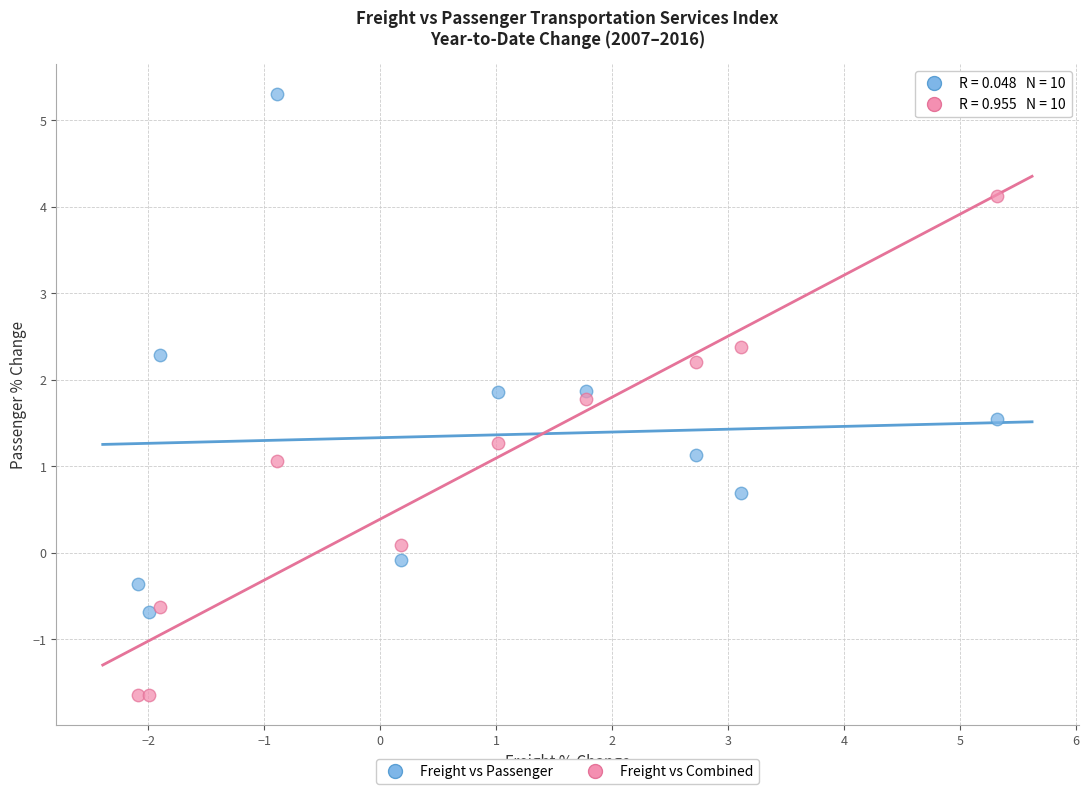

Which series contains the lowest Y value?

Freight vs Combined